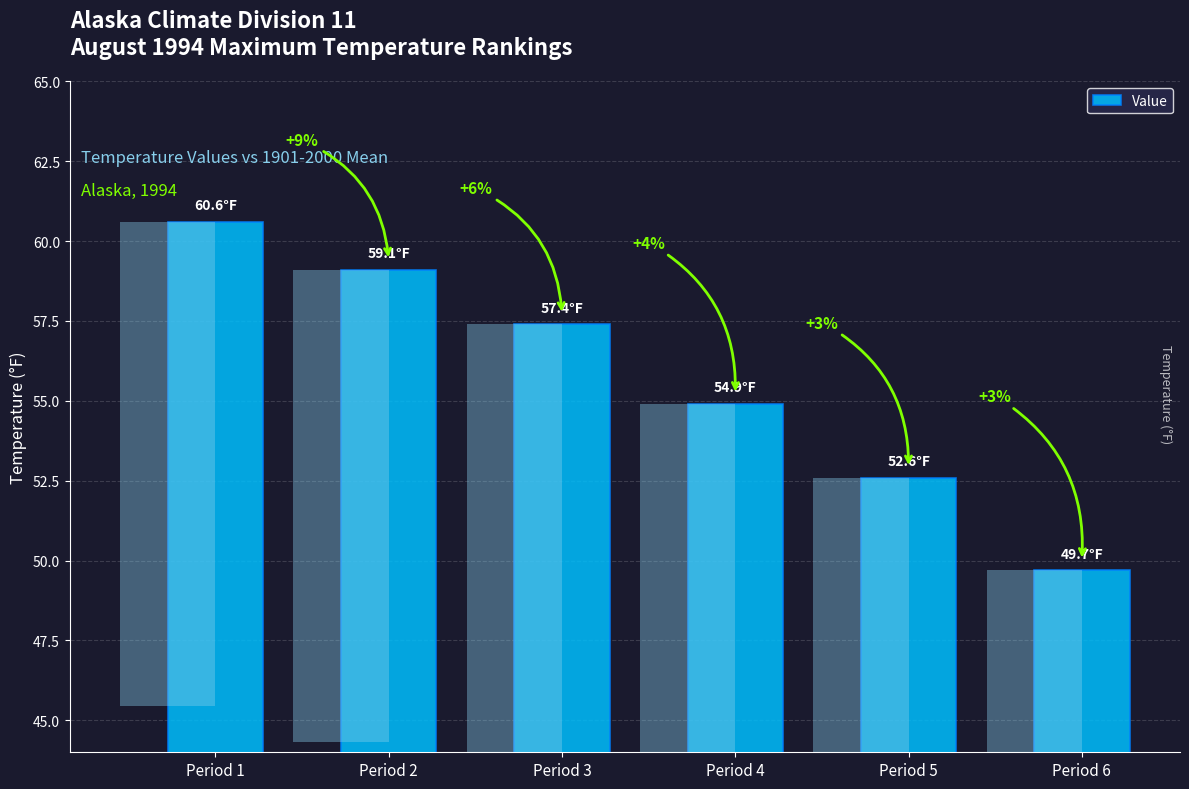

Does the chart contain any negative values?

No